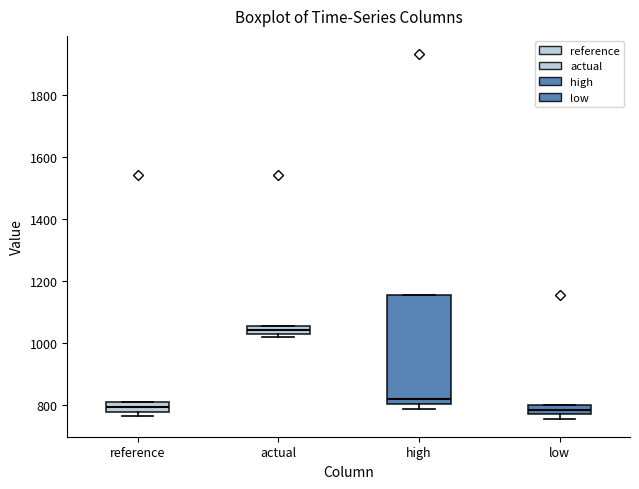

Comparing the boxes themselves (not the whiskers), which one is the tallest?

high